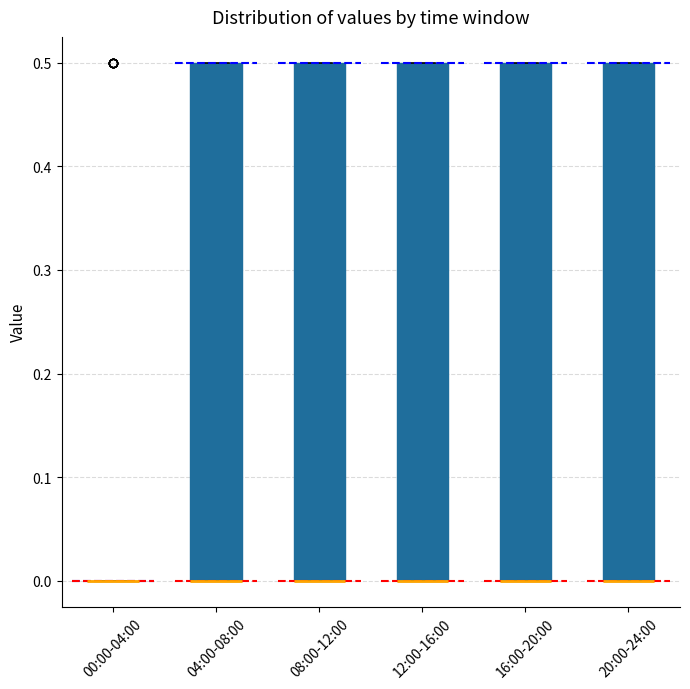

Reading left to right, read every box against the y-axis: the position of its median line, the range the box covers, and the ends of its whiskers. The values are not printed on the chart, so give them approximately, as read against the axis.

00:00-04:00: box collapsed to a line at 0.0, whiskers 0.0 to 0.0
04:00-08:00: median 0.0 (drawn on the box's lower edge), box 0.0 to 0.5, whiskers 0.0 to 0.5
08:00-12:00: median 0.0 (drawn on the box's lower edge), box 0.0 to 0.5, whiskers 0.0 to 0.5
12:00-16:00: median 0.0 (drawn on the box's lower edge), box 0.0 to 0.5, whiskers 0.0 to 0.5
16:00-20:00: median 0.0 (drawn on the box's lower edge), box 0.0 to 0.5, whiskers 0.0 to 0.5
20:00-24:00: median 0.0 (drawn on the box's lower edge), box 0.0 to 0.5, whiskers 0.0 to 0.5